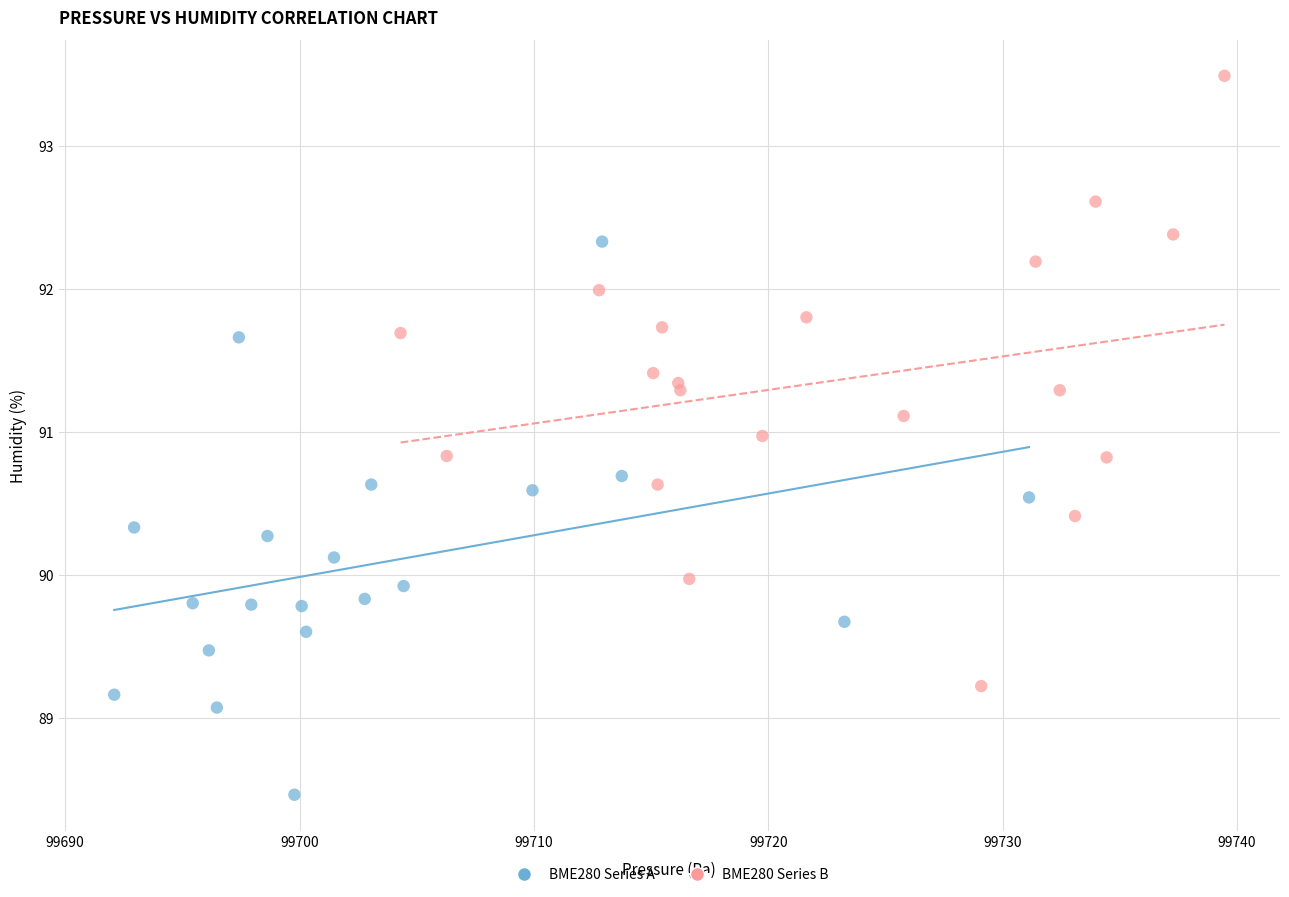

Which series has the widest spread of Y values?

BME280 Series B